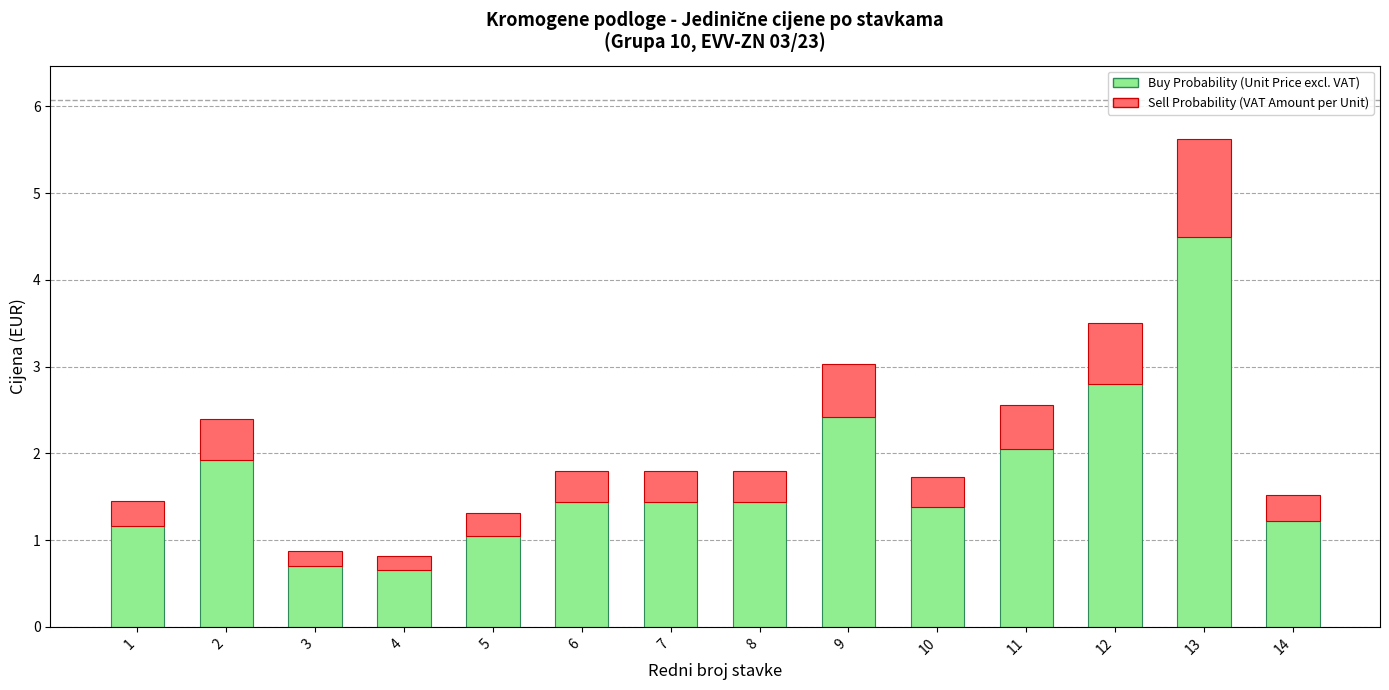

Is it true that Buy Probability (Unit Price excl. VAT) equals 2.0 at 11?

True